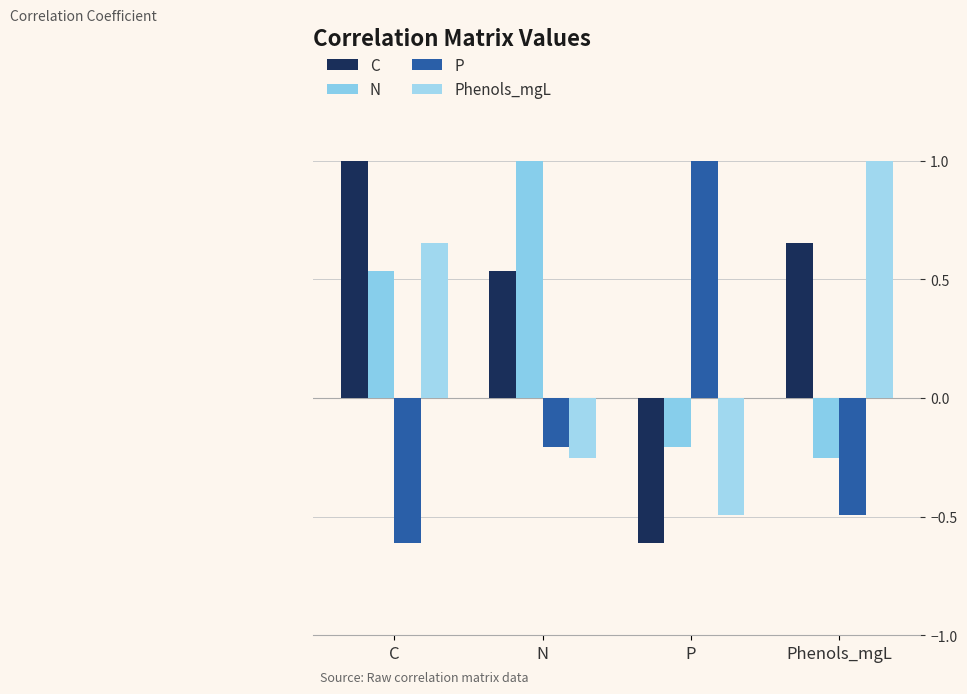

What is the sum of the Phenols_mgL values at P and N?

-0.7